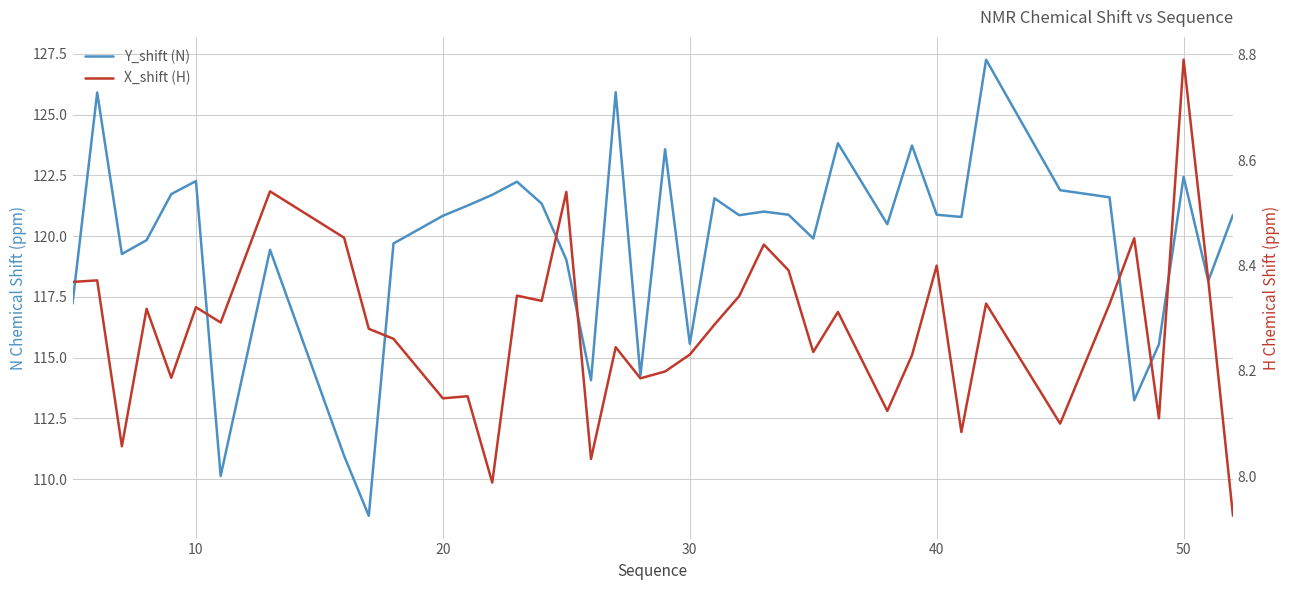

What is the difference between the highest and lowest values at 20?

111.2